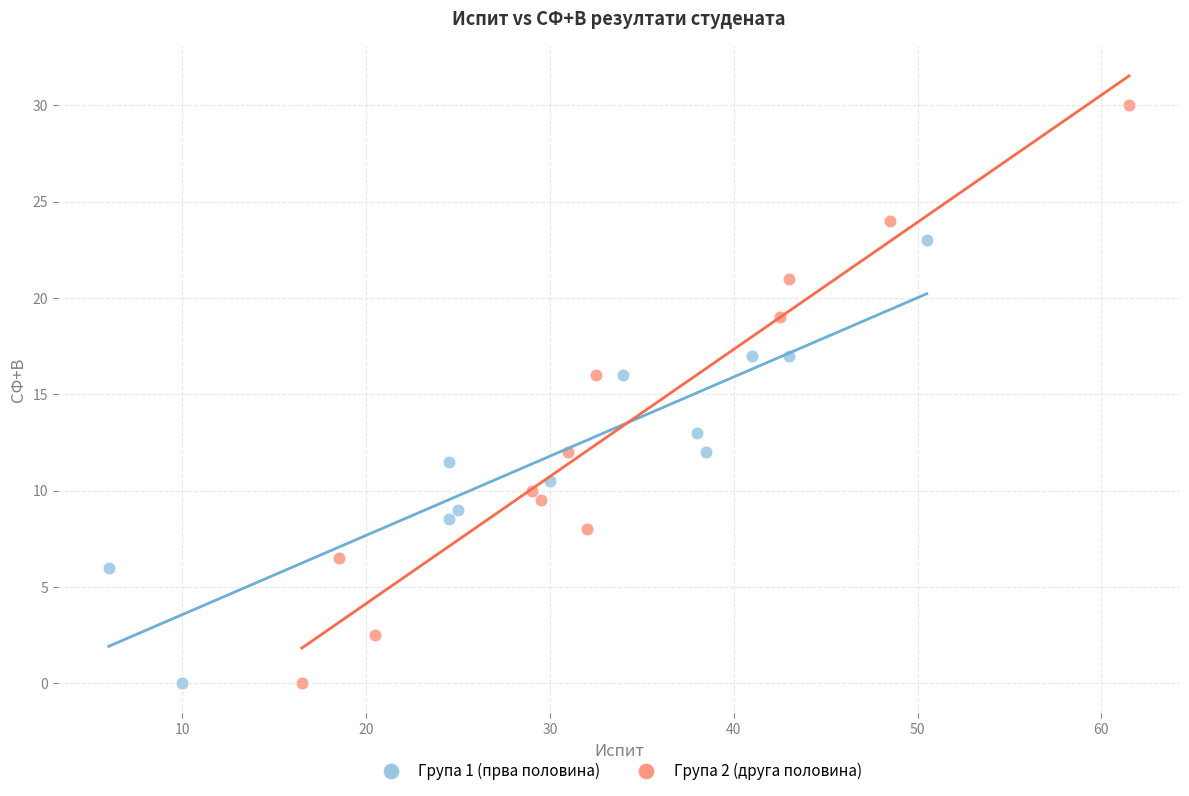

Which series has the widest spread of Y values?

Група 2 (друга половина)